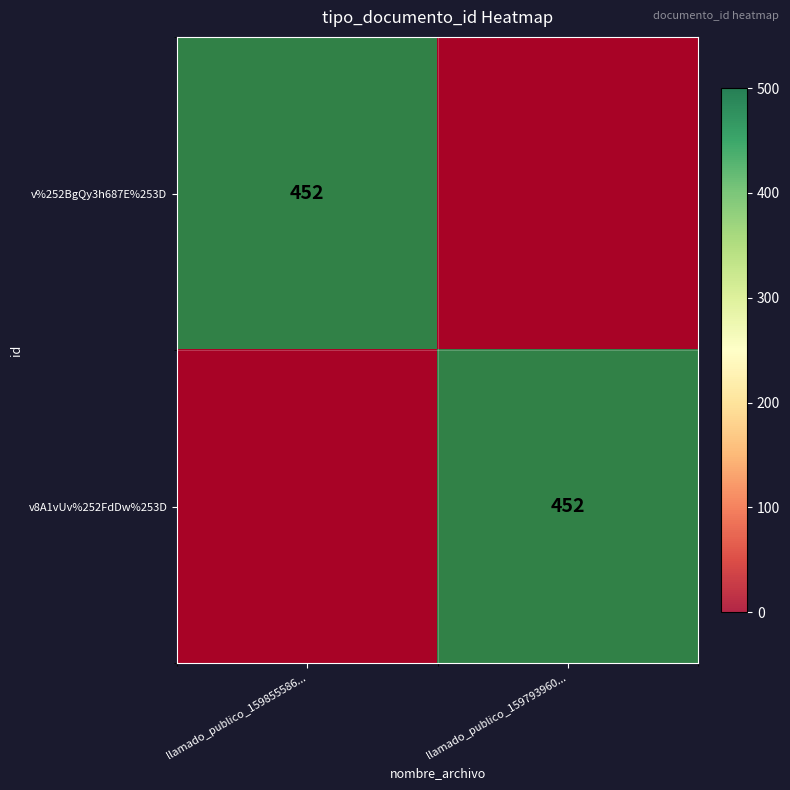

Rank the series at llamado_publico_159793960... from lowest to highest value.

v%252BgQy3h687E%253D, v8A1vUv%252FdDw%253D